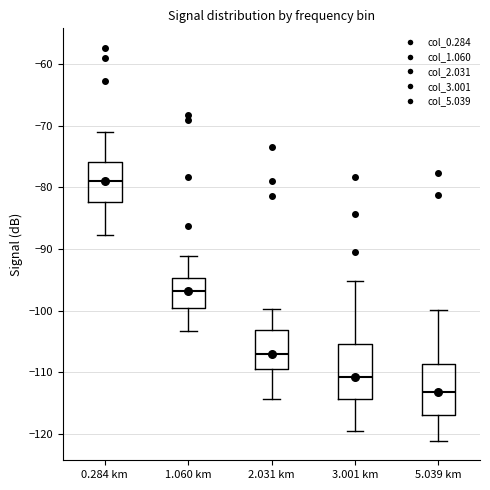

Which box's median line is the lowest?

5.039 km